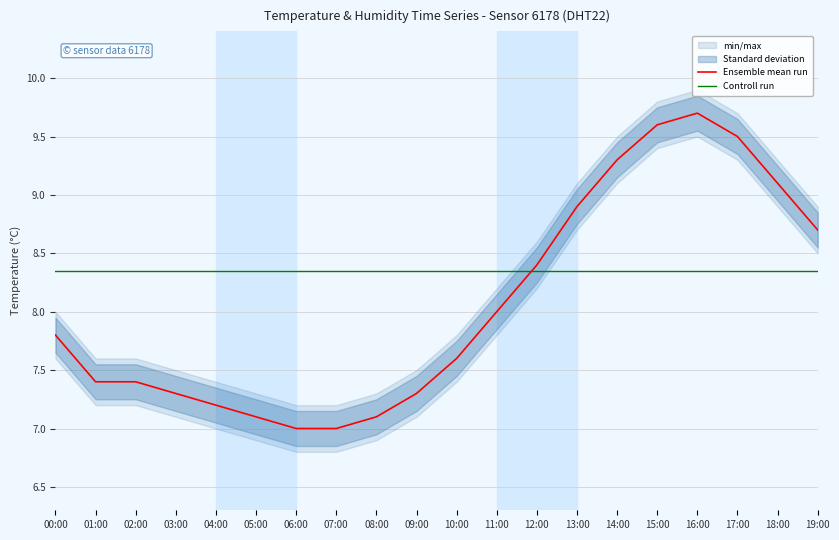

How many data points in Ensemble mean run are above 7?

18